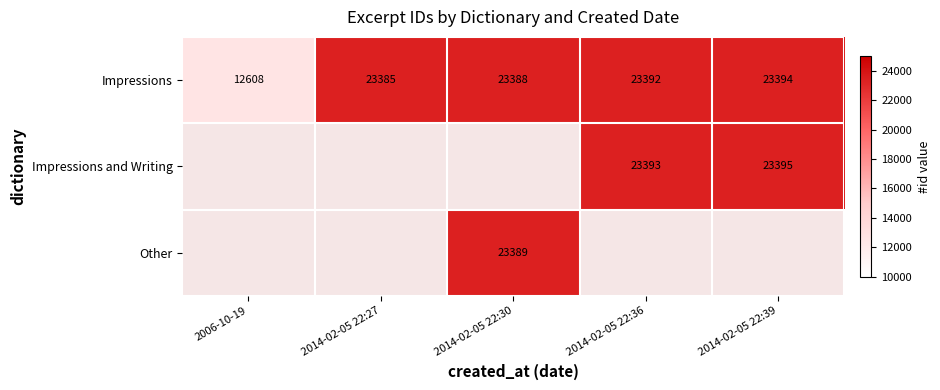

How many series are shown in this chart?

3